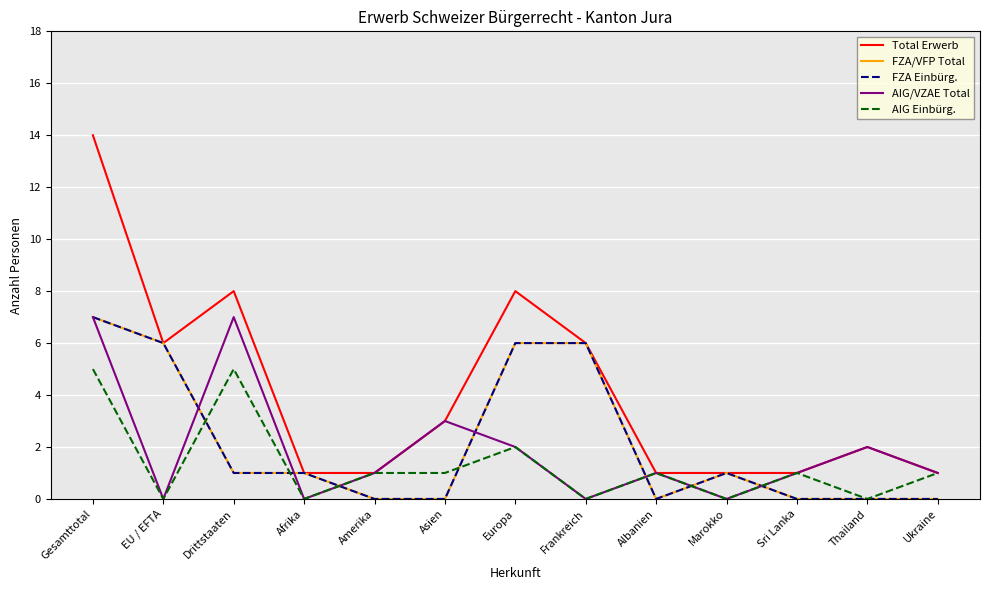

At how many categories does at least one series exceed 8?

1